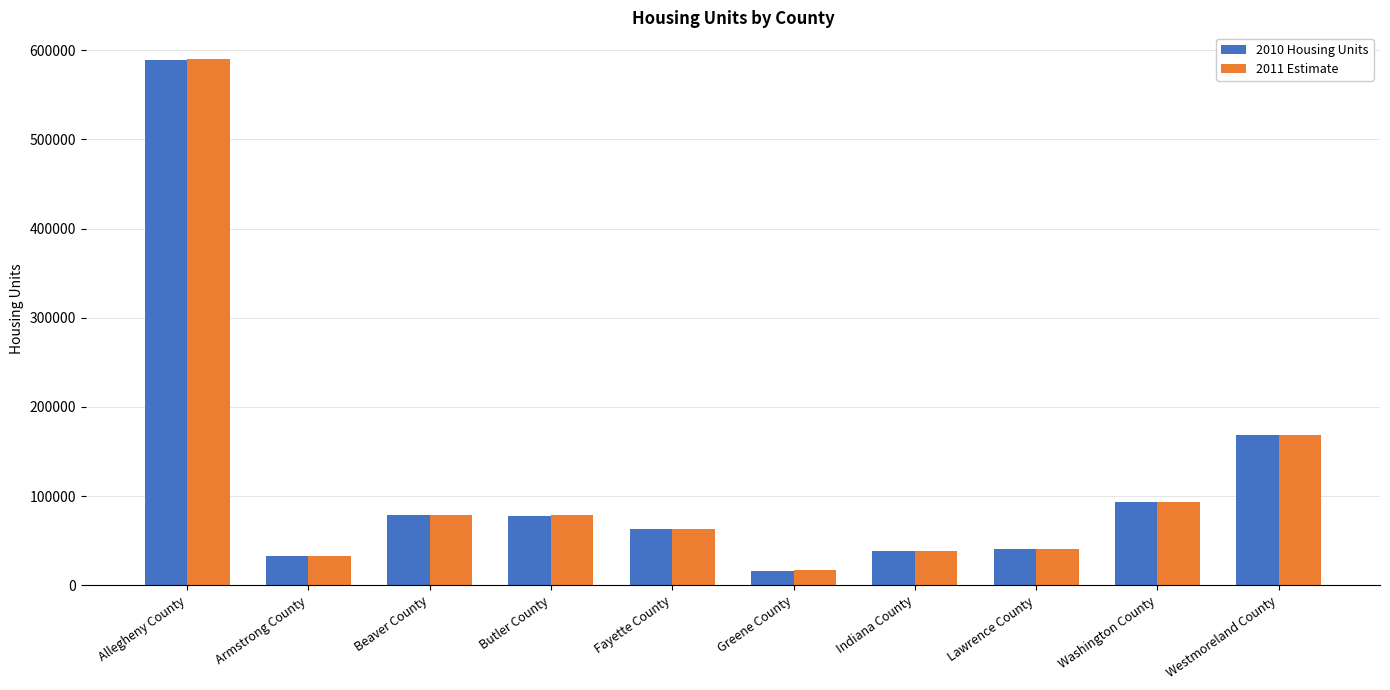

What is the value of the 2010 Housing Units bar at the 2nd from the left?

32520